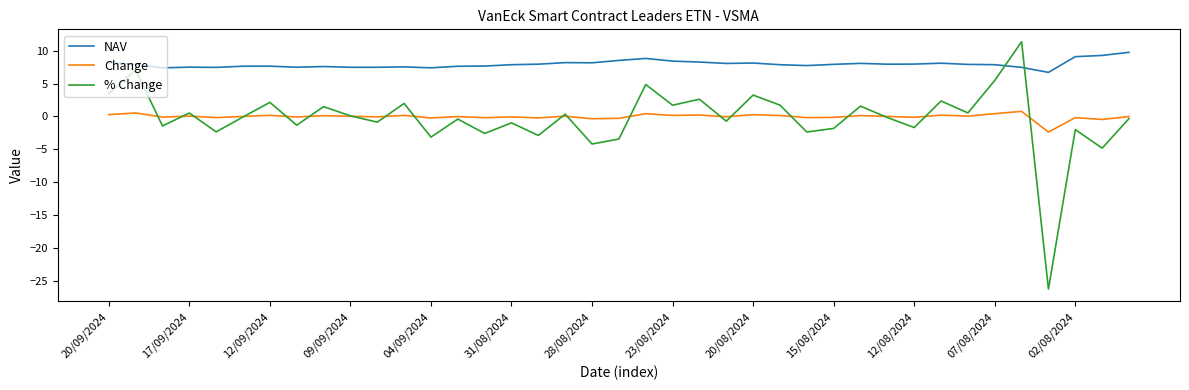

Which series has the largest total across all categories?

NAV